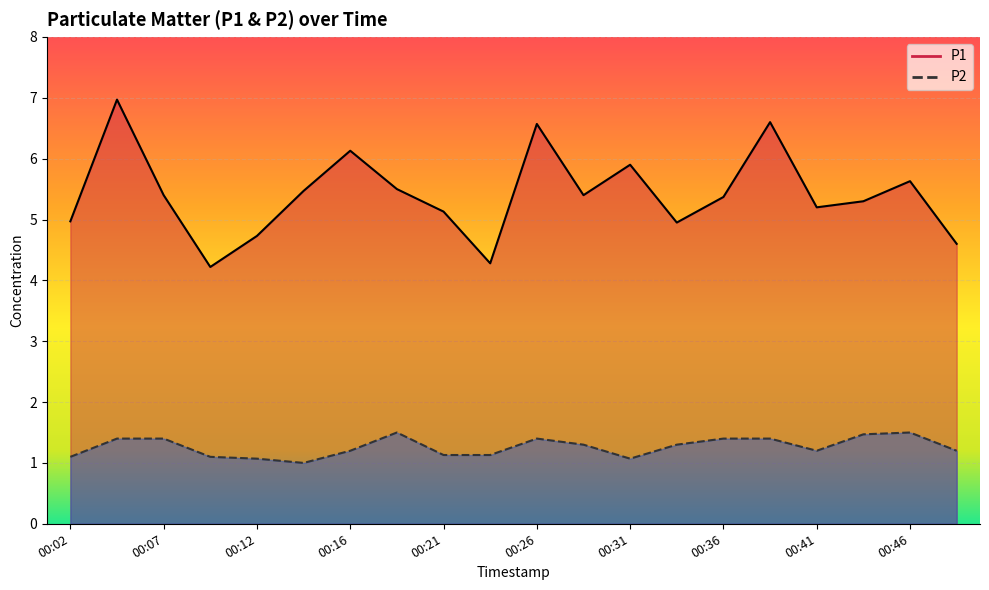

Reading left to right, list all the values displayed in this chart.

P1: 00:02=5.0	00:04=7.0	00:07=5.4	00:09=4.2	00:12=4.7	00:14=5.5	00:16=6.1	00:19=5.5	00:21=5.1	00:24=4.3	00:26=6.6	00:29=5.4	00:31=5.9	00:34=5.0	00:36=5.4	00:38=6.6	00:41=5.2	00:43=5.3	00:46=5.6	00:48=4.6
P2: 00:02=1.1	00:04=1.4	00:07=1.4	00:09=1.1	00:12=1.1	00:14=1.0	00:16=1.2	00:19=1.5	00:21=1.1	00:24=1.1	00:26=1.4	00:29=1.3	00:31=1.1	00:34=1.3	00:36=1.4	00:38=1.4	00:41=1.2	00:43=1.5	00:46=1.5	00:48=1.2